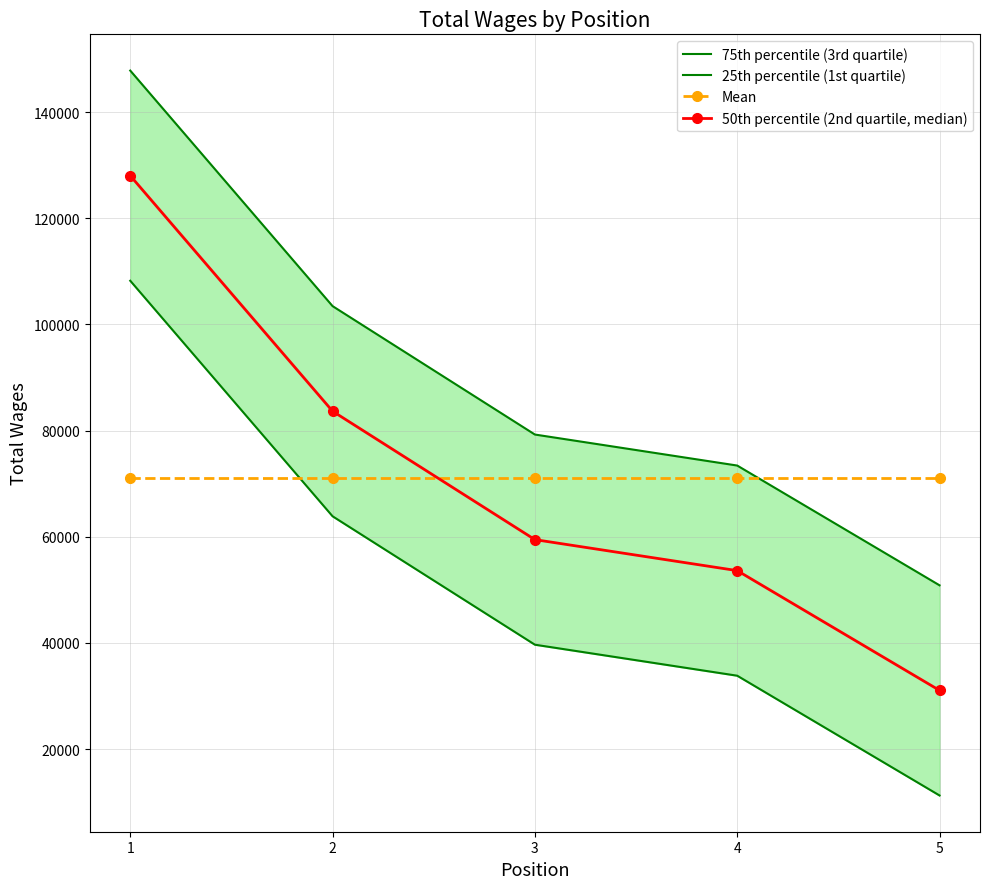

What is the difference between the 75th percentile (3rd quartile) values at 5 and 2?

52601.0